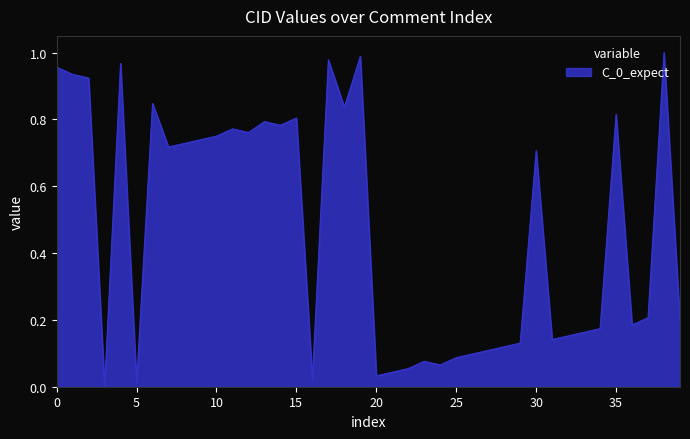

True or false: there are more than 0 points higher than both neighbors.

True